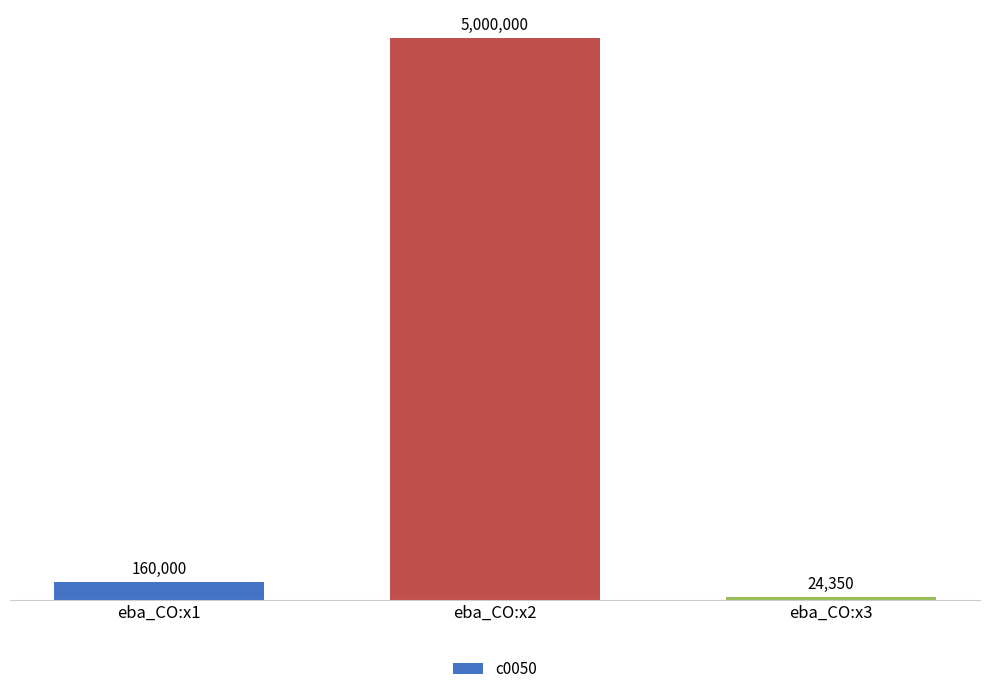

List the labels in order of value, smallest first.

eba_CO:x3, eba_CO:x1, eba_CO:x2